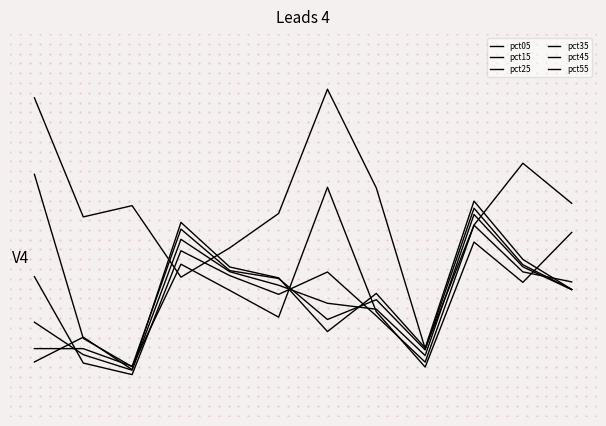

Which series has the largest total across all categories?

pct05